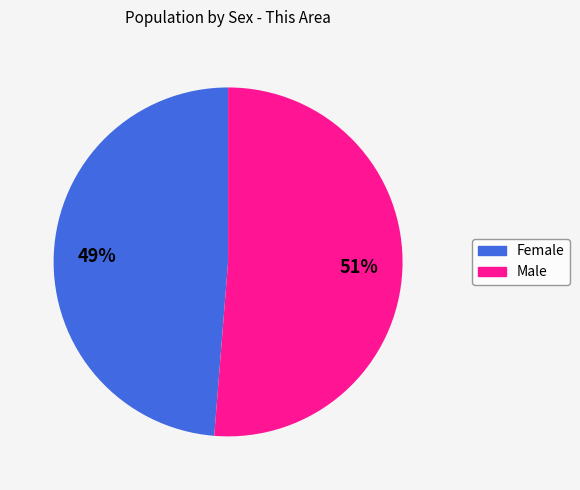

The Male slice represents 44% of the pie. True or false?

False